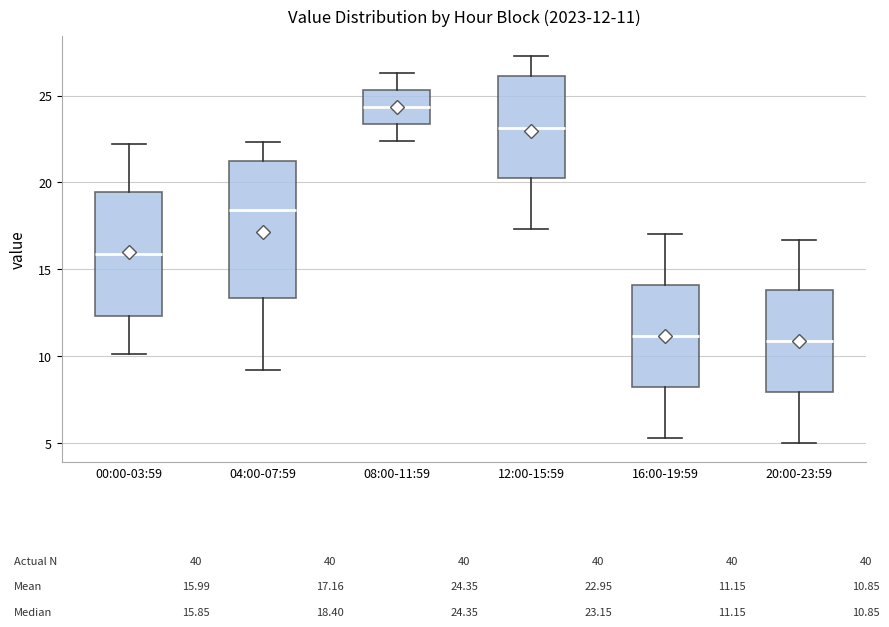

Comparing the boxes themselves (not the whiskers), which one is the tallest?

04:00-07:59